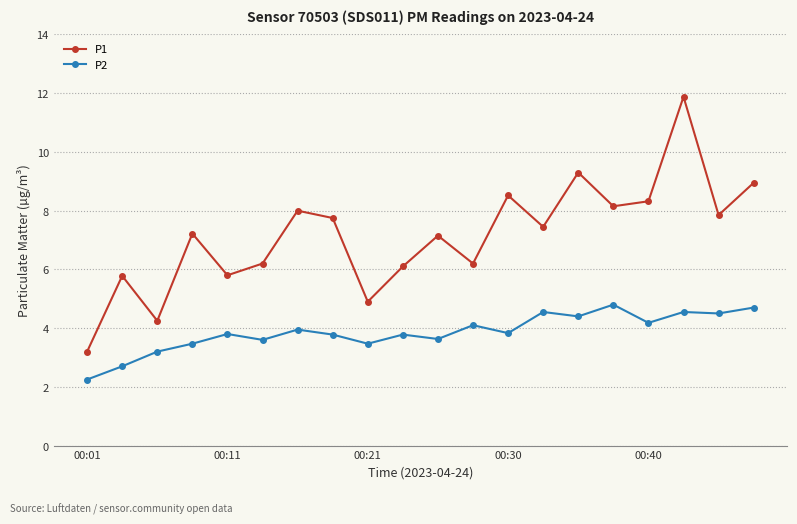

Which series has the widest spread of values?

P1